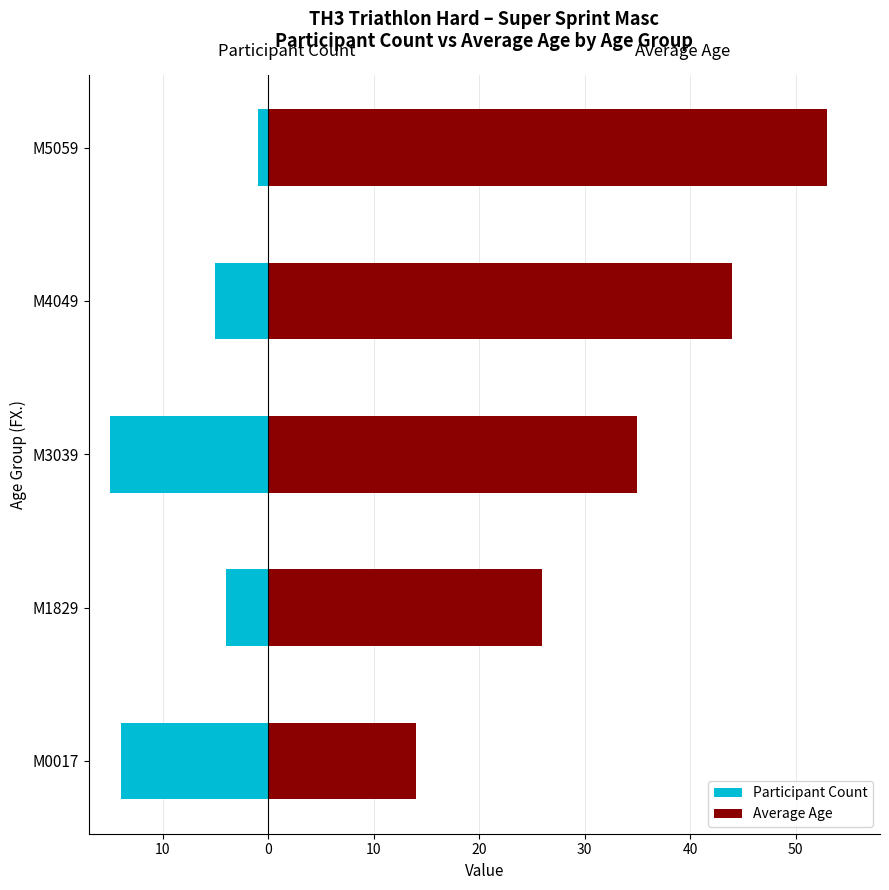

What is the minimum value for Average Age?

14